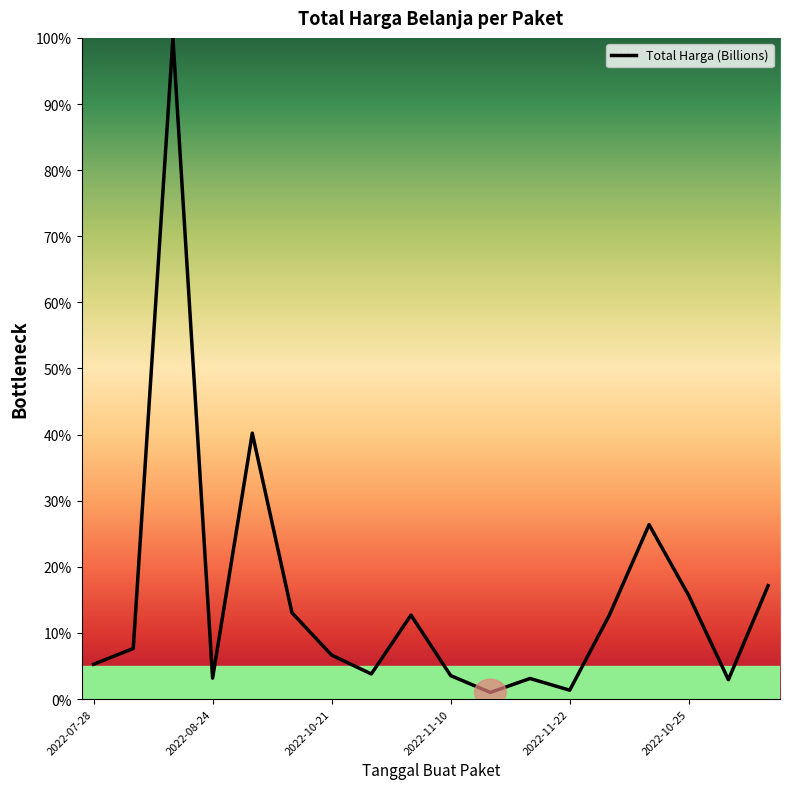

What is the greatest value displayed?

100.0